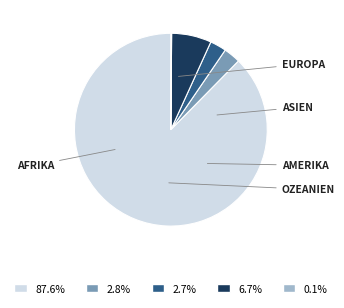

Is there any slice that represents more than half of the pie?

Yes